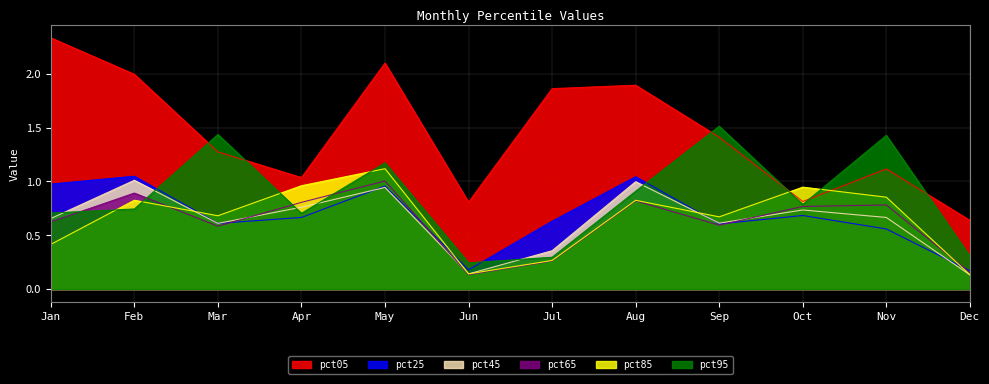

The pct45 series shows 0.9 at Sep. True or false?

False